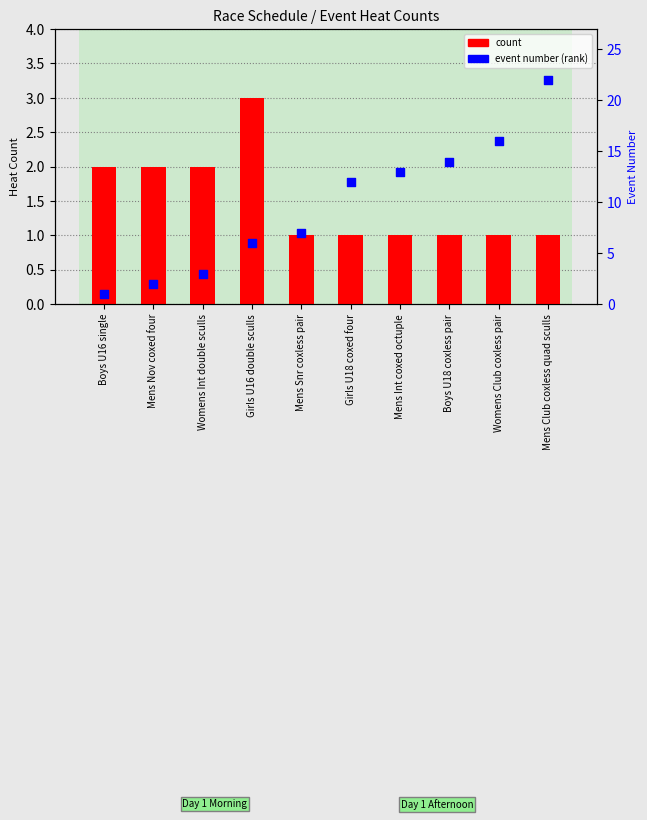

Which series contains the highest Y value?

event number (rank within schedule)